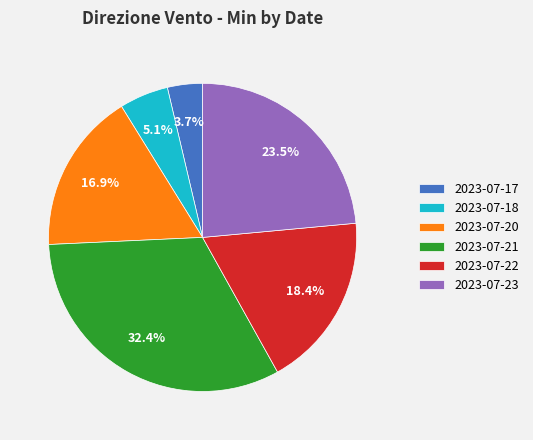

What percentage is NOT represented by 2023-07-23?

76.5%